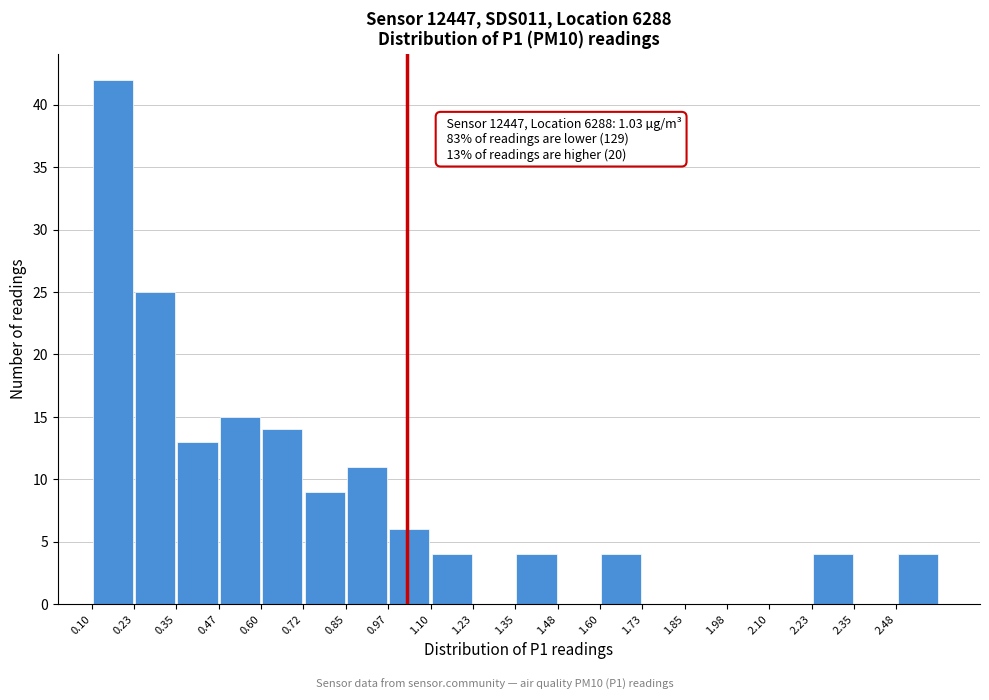

Which range on the x-axis has the tallest bar?

0.100 to 0.225